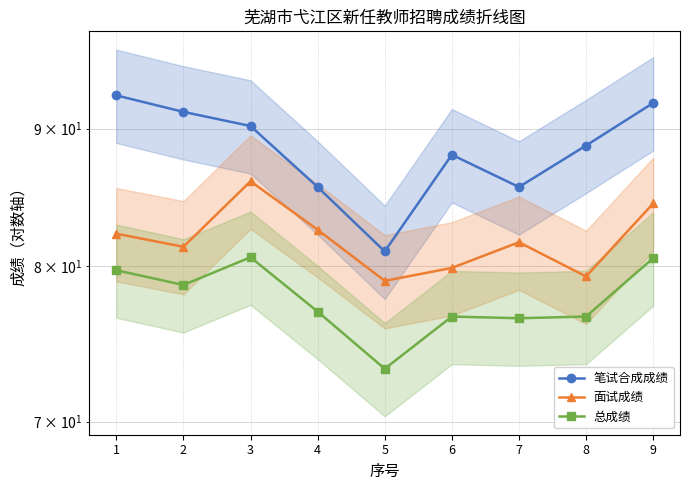

What is the difference between the highest and lowest values at 8?

12.1